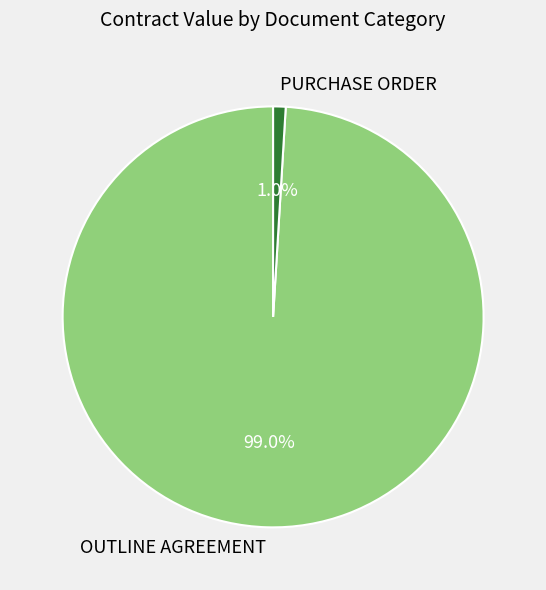

Which category has the biggest portion of the pie?

OUTLINE AGREEMENT